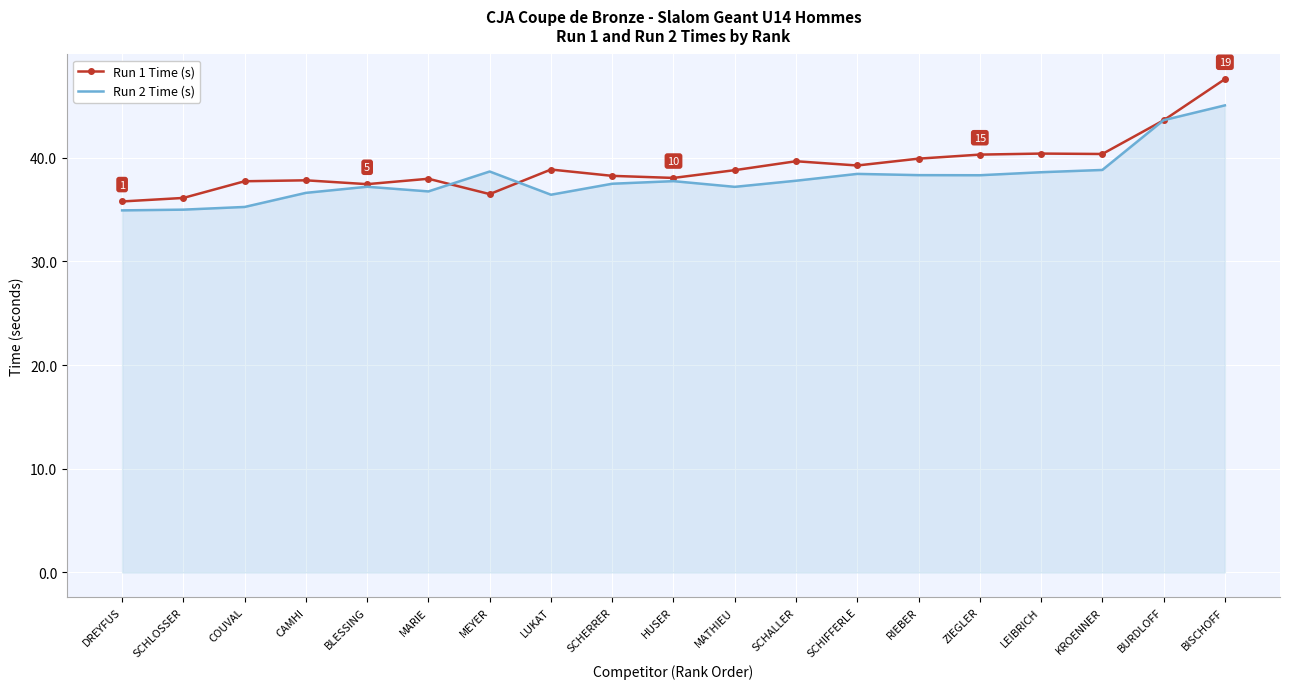

At which label does Run 2 Time (s) first exceed 37?

BLESSING